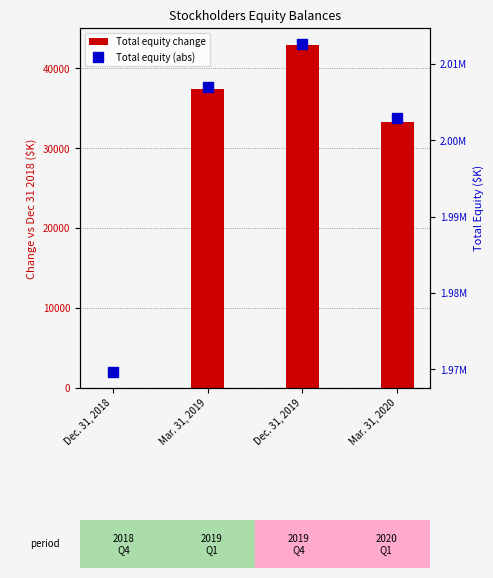

Where does the Total equity (abs) series first go above 2007064?

Dec. 31, 2019